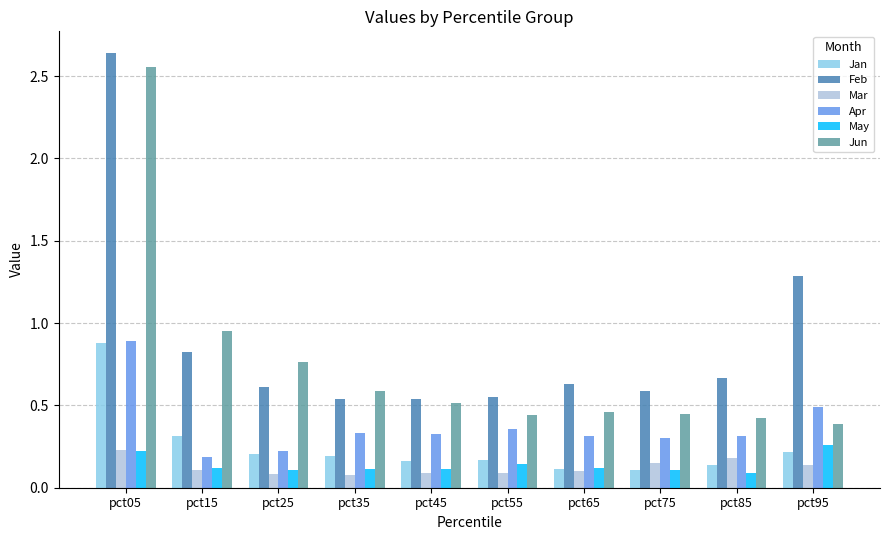

How many bars are there in each group?

6